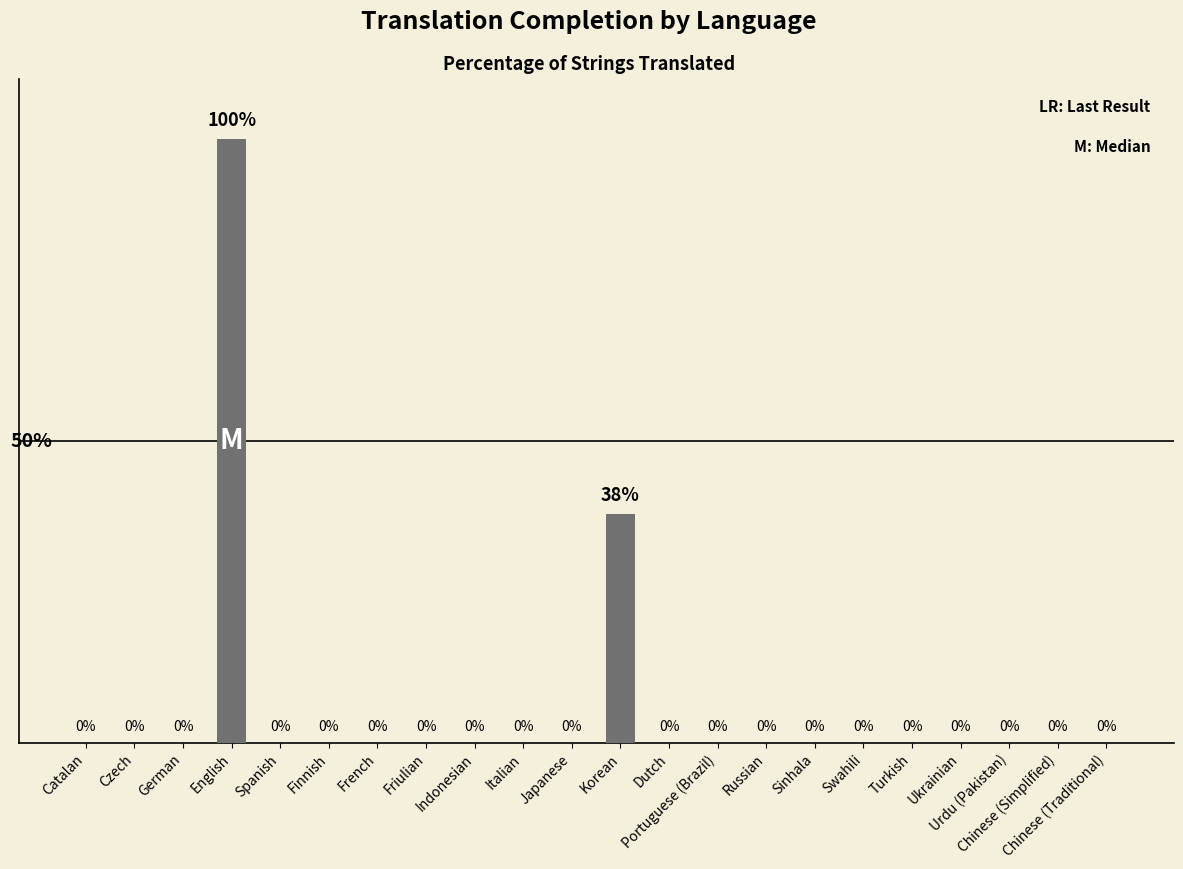

Which category has the highest value across all series?

English